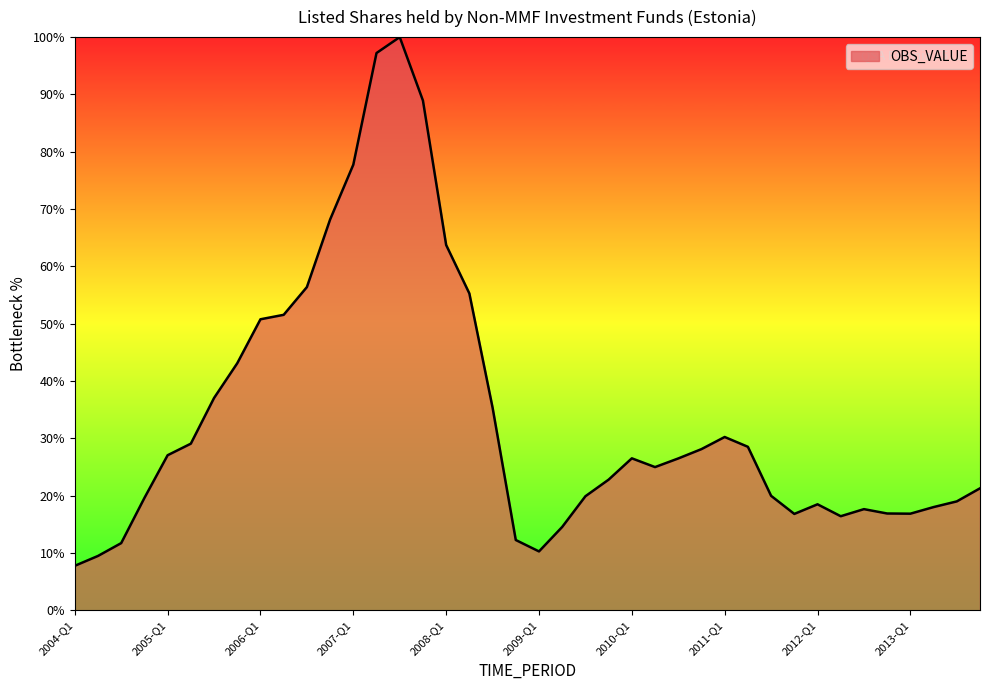

What is the greatest value displayed?

100.0